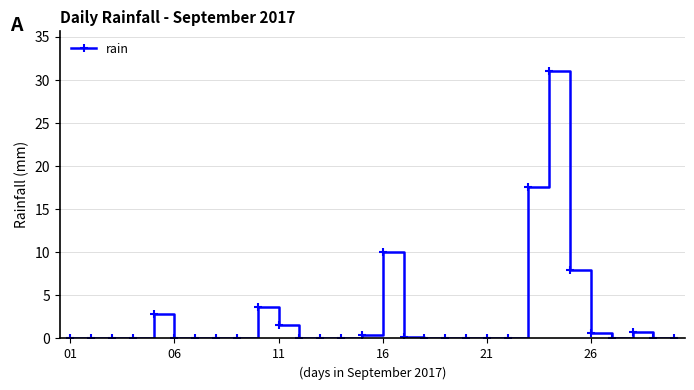

Count the number of categories in the chart.

30